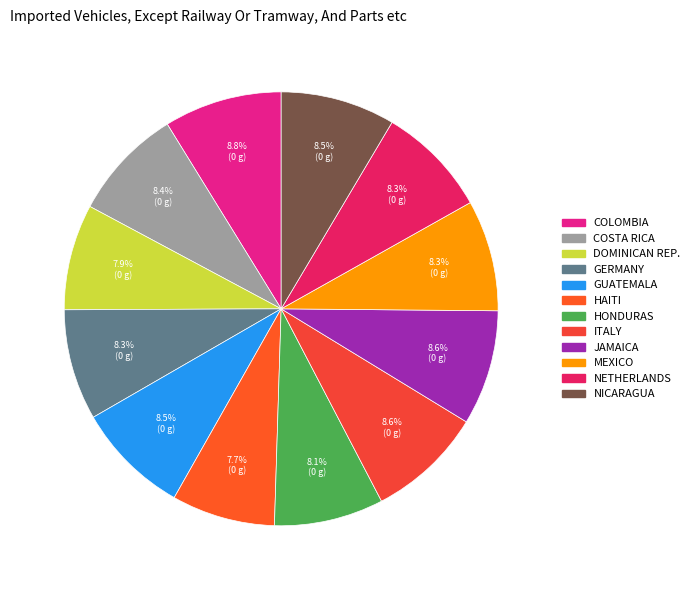

Is there a majority slice in this chart?

No